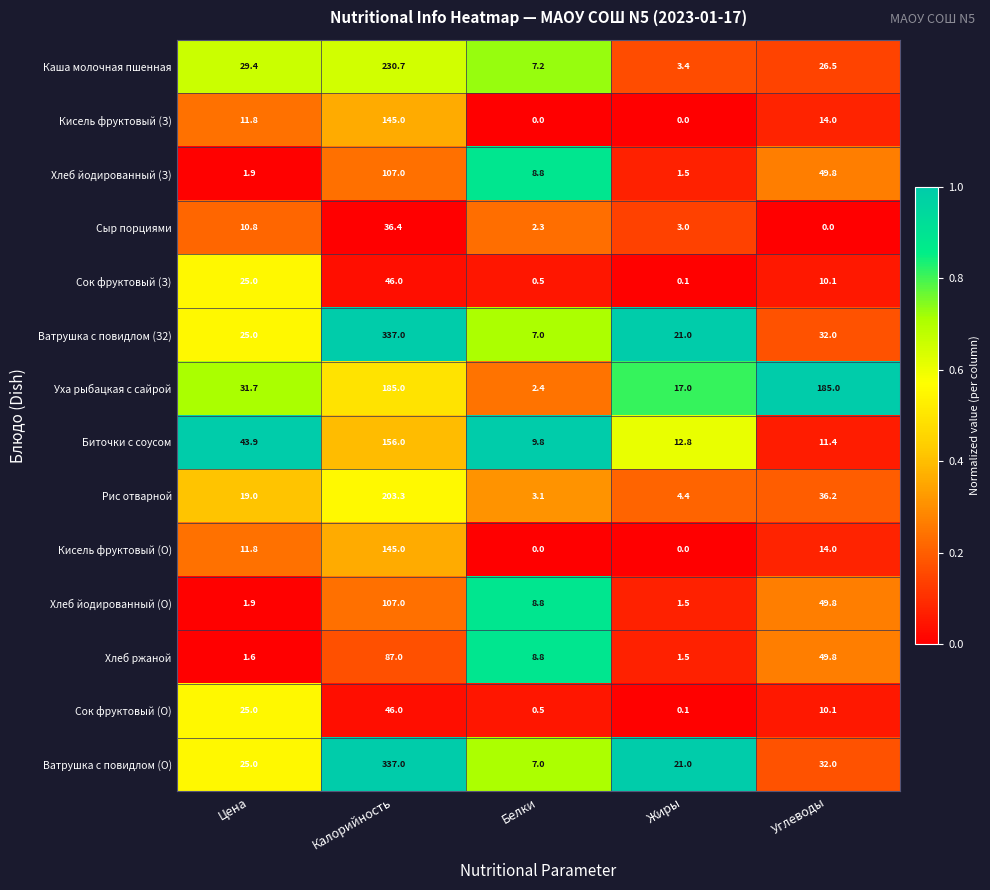

What is the greatest value displayed?

337.0